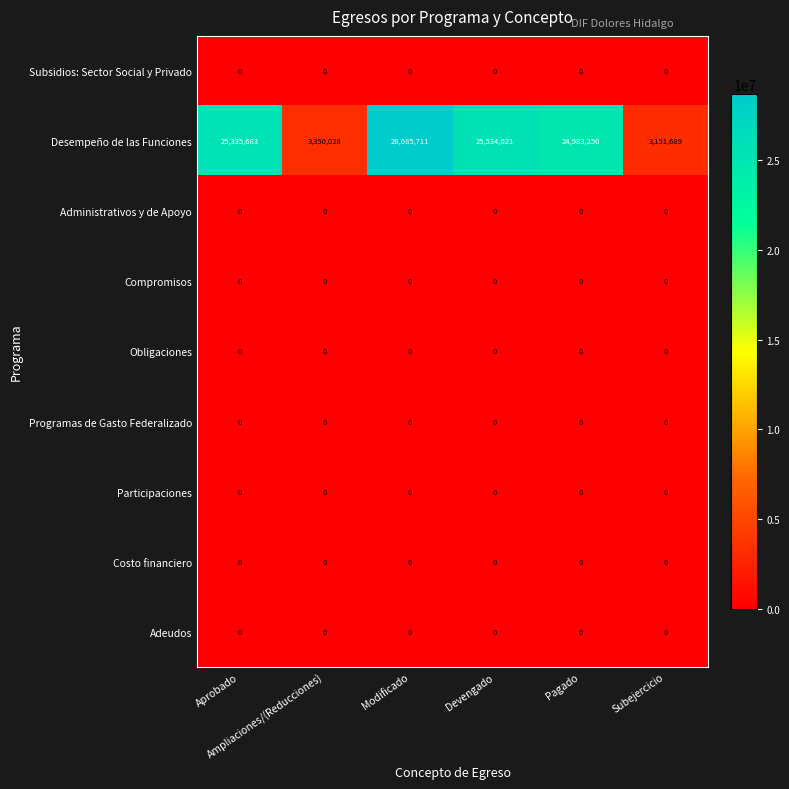

Which series has the largest total across all categories?

Desempeño de las Funciones